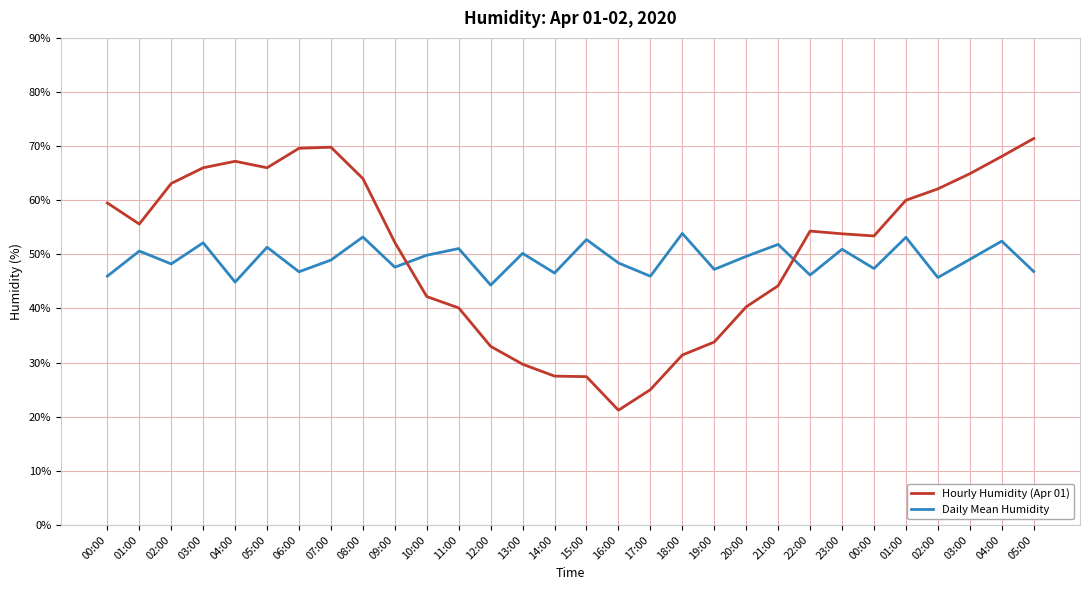

Is this an area chart (filled region under the line)?

No